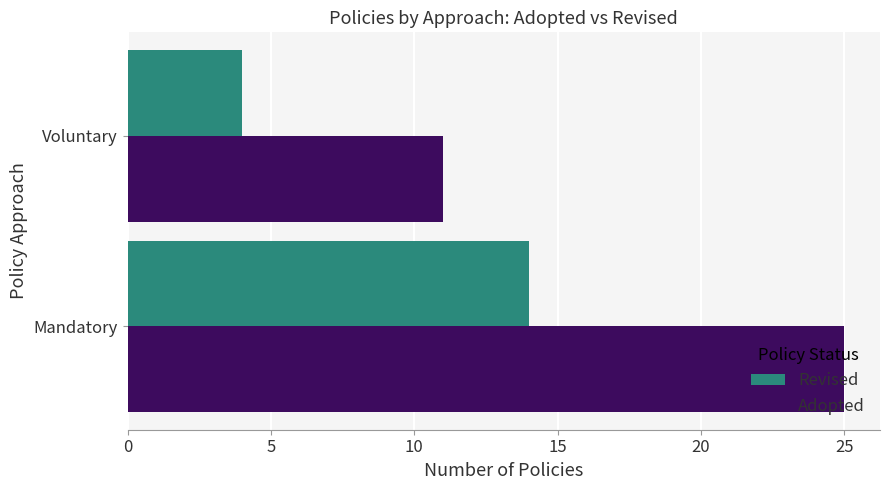

Is it true that Revised equals 4 at Voluntary?

True